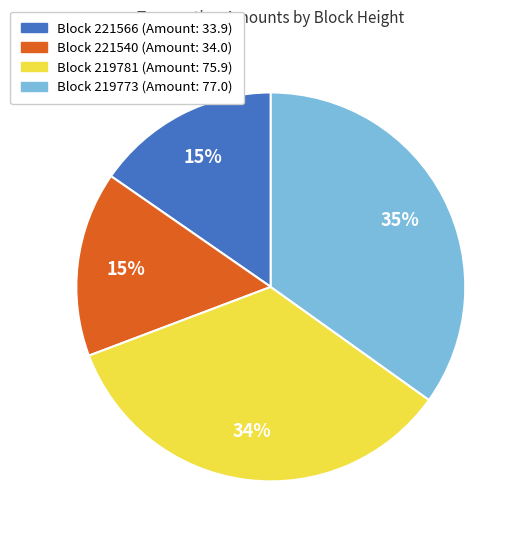

To the nearest percent, what is the average slice percentage?

25%